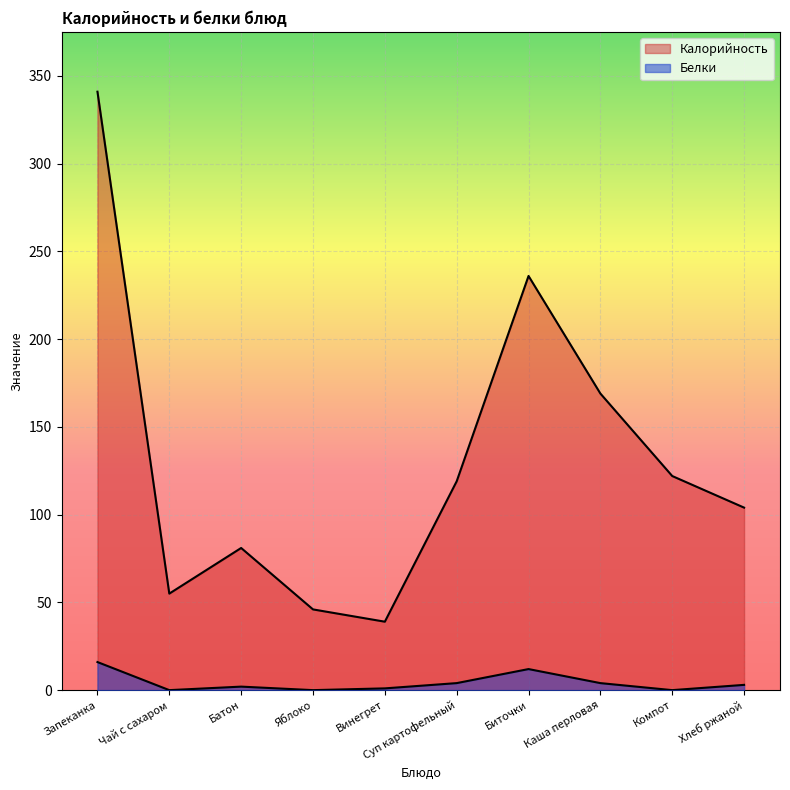

True or false: Калорийность and Белки cross at least once.

False